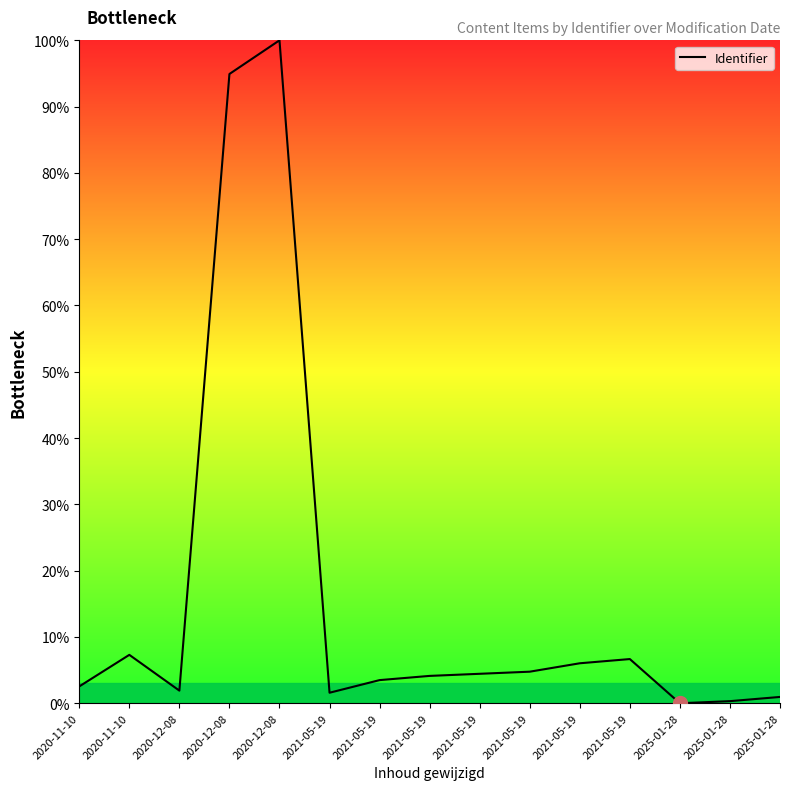

Is it true that the value at 2021-05-19 is 6.7?

True